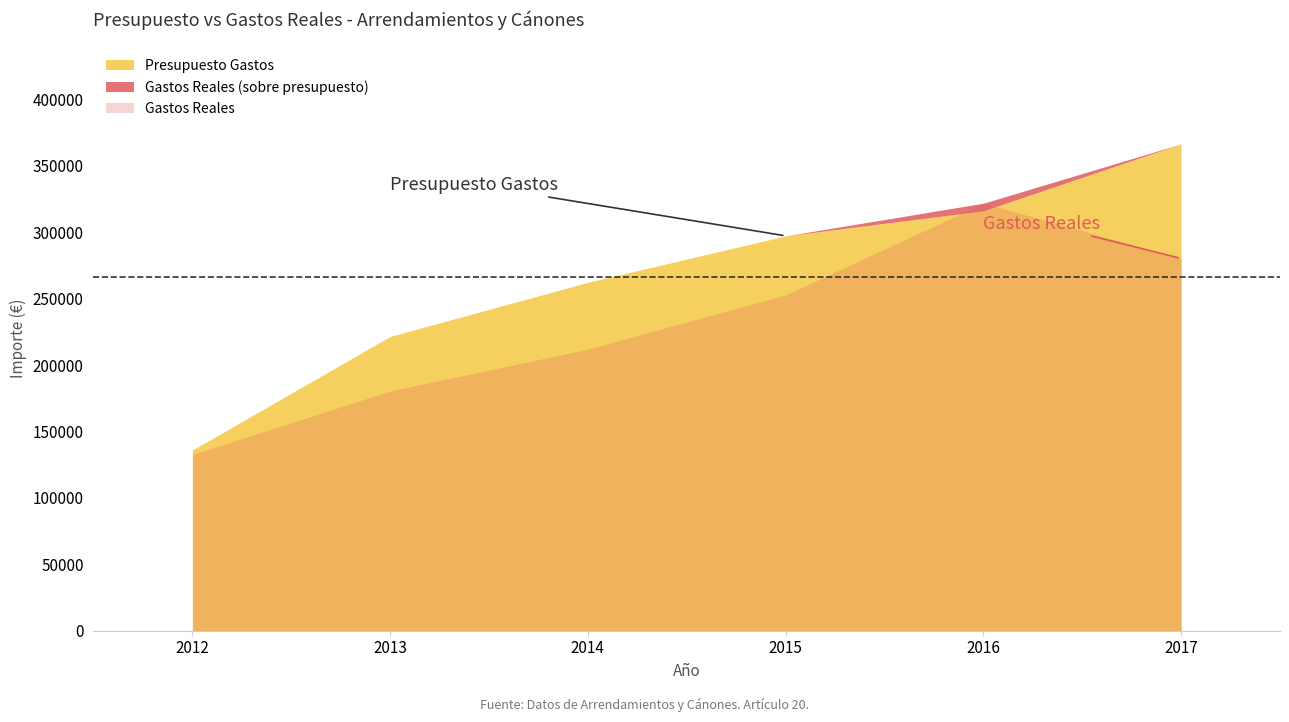

Where do Gastos Reales and Presupuesto Gastos first cross each other?

2015 and 2016